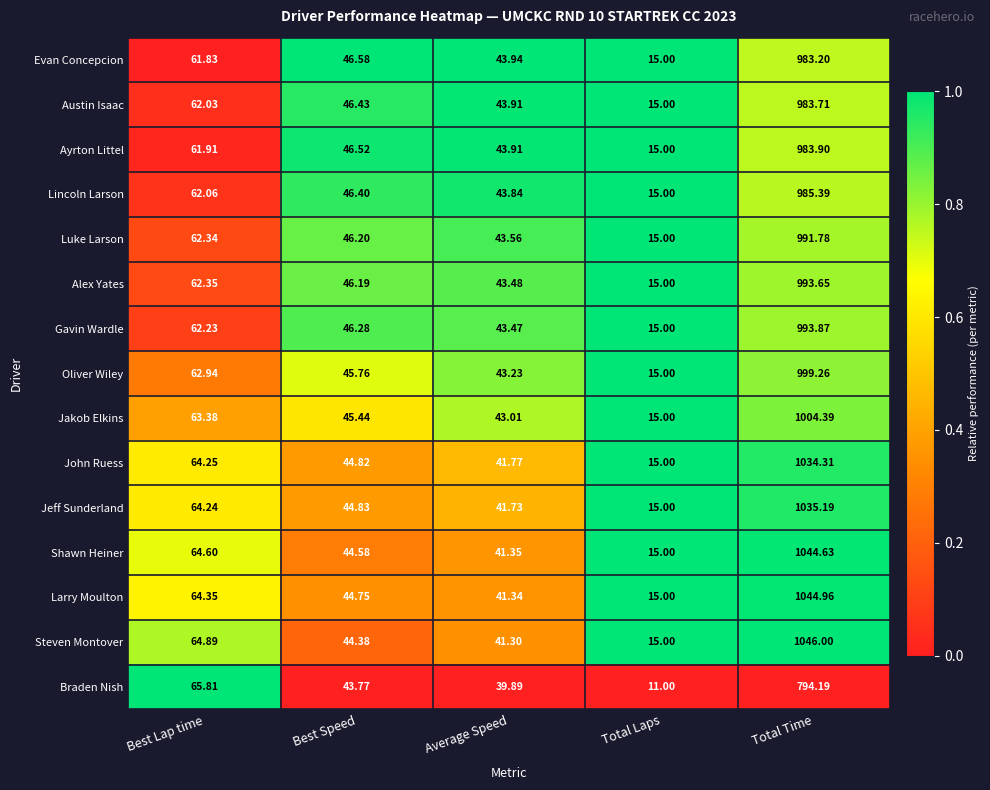

Which label corresponds to the largest value in the chart?

Total Time